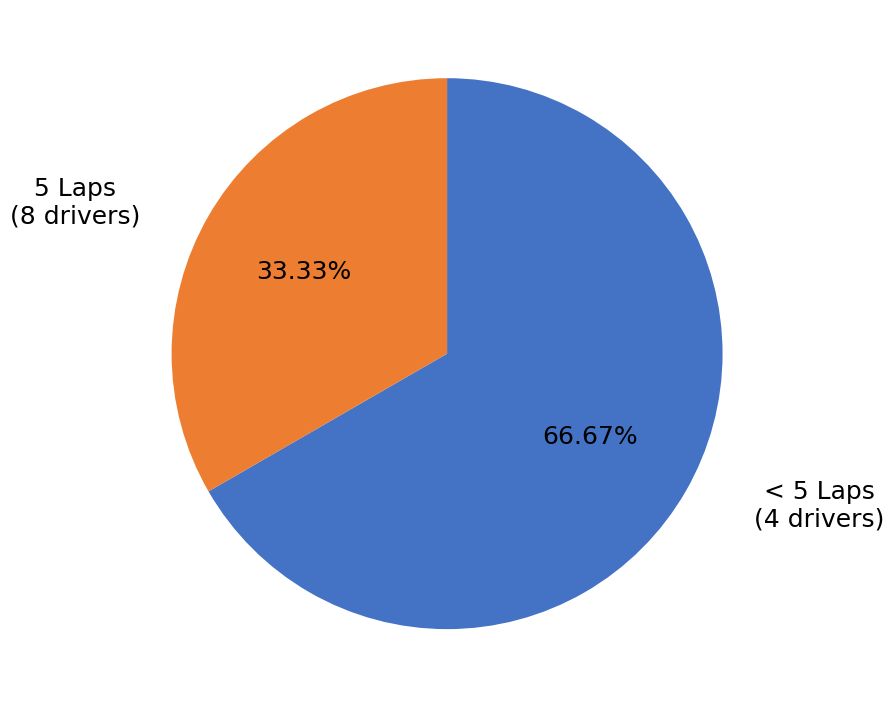

Is there any slice that represents more than half of the pie?

Yes